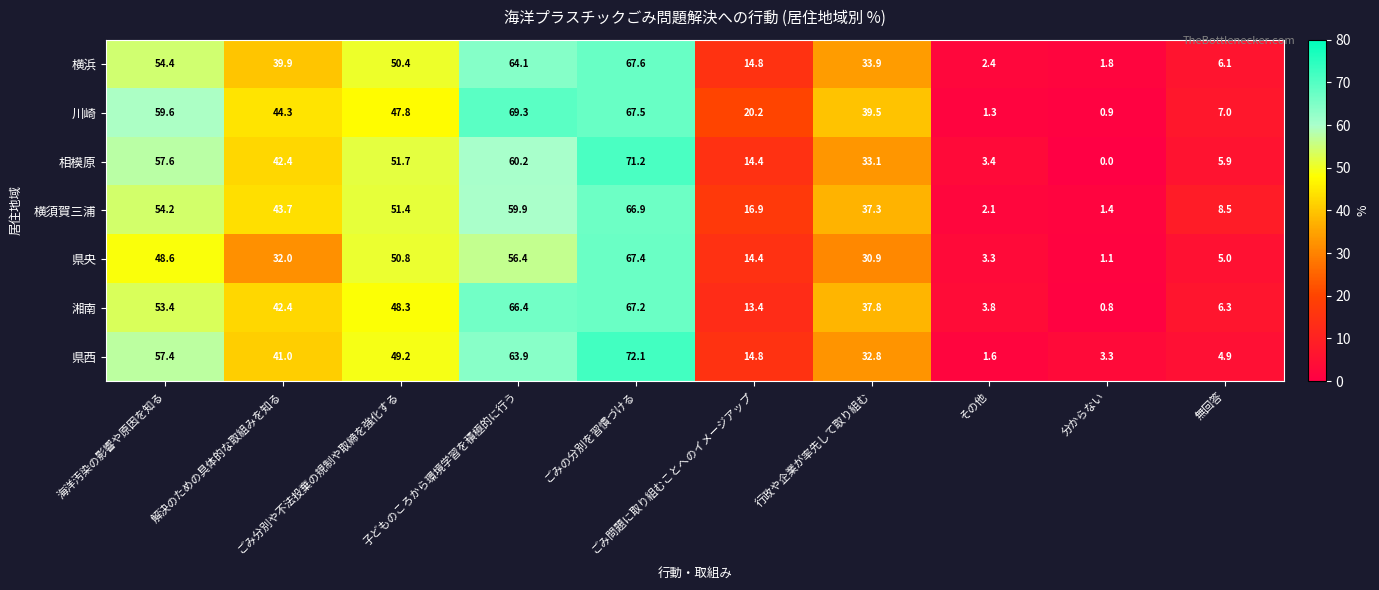

What is the sum of all 県央 values?

309.9